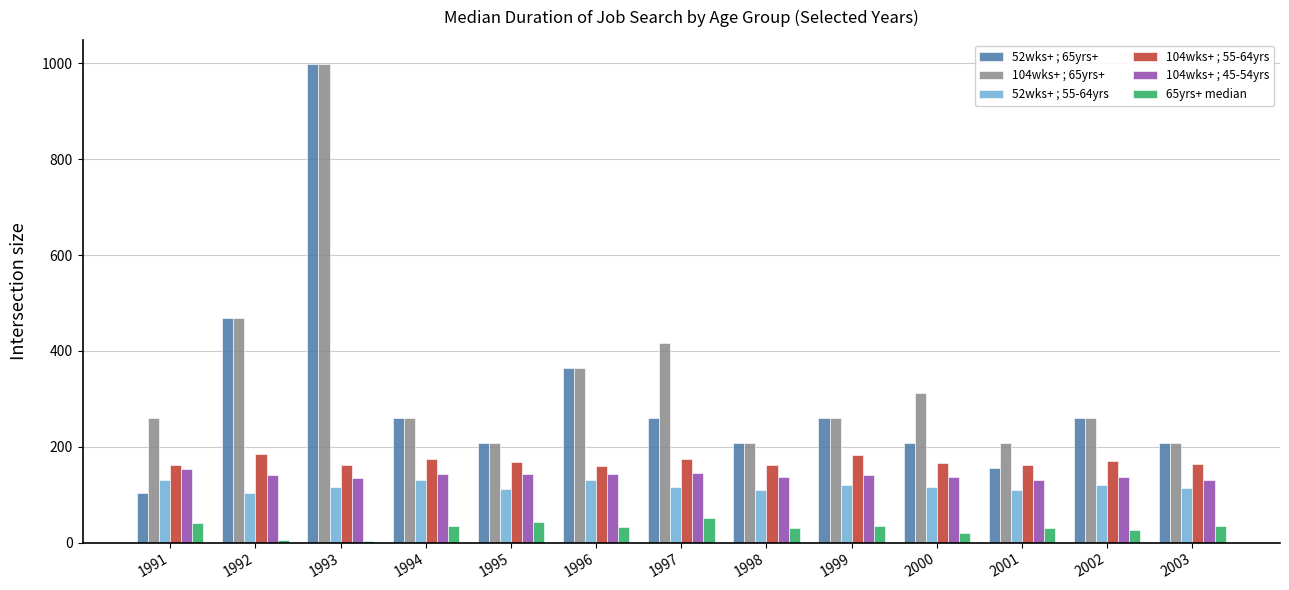

What is the difference between the second highest and minimum values in the 104wks+ ; 55-64yrs series?

22